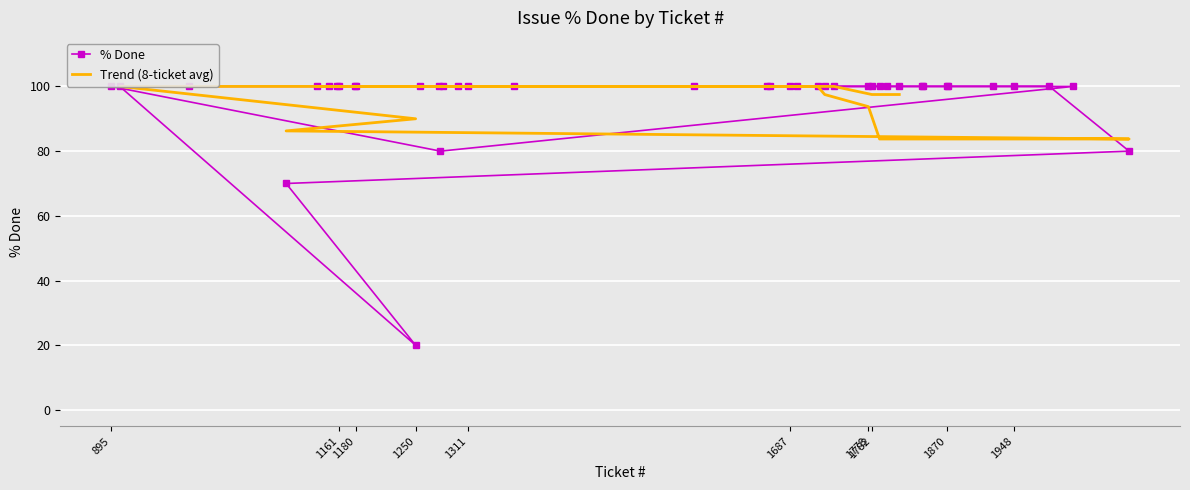

Reading left to right, what are all the values shown in this chart?

100	80	100	100	100	100	100	100	100	100	100	100	100	100	100	100	20	70	80	100	100	100	100	100	100	100	100	100	100	100	100	100	100	100	100	100	100	100	100	100